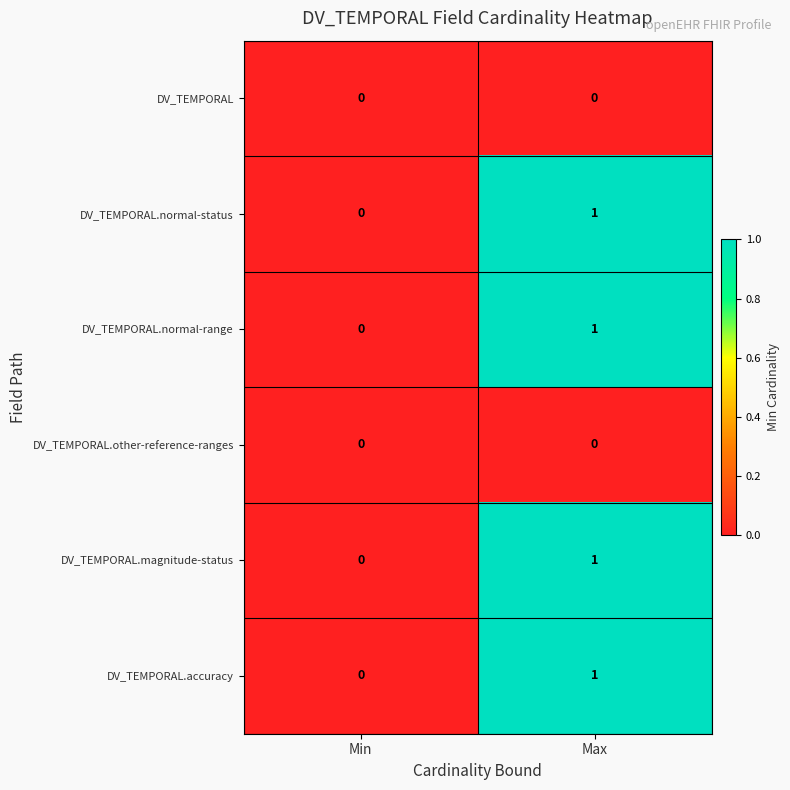

How many data points does each series have?

2